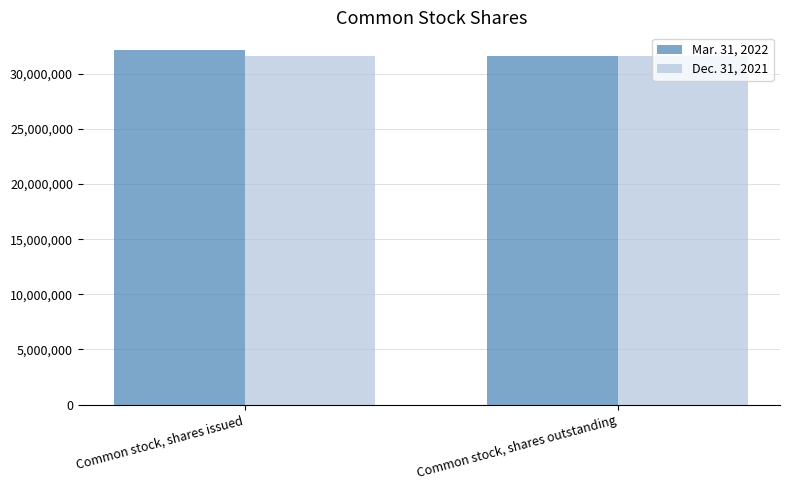

What position from the right is Common stock, shares outstanding?

1